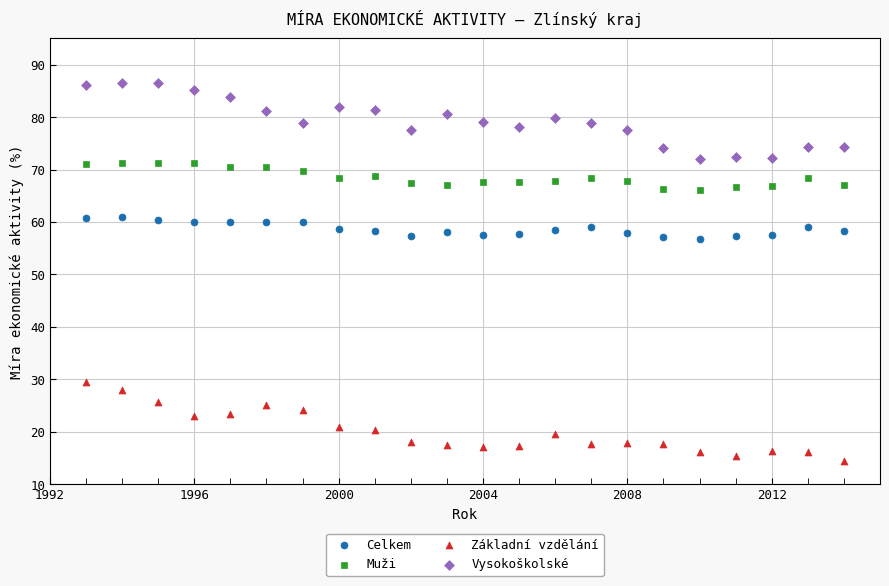

Across all data points, what is the range of Y values (max minus min)?

72.2